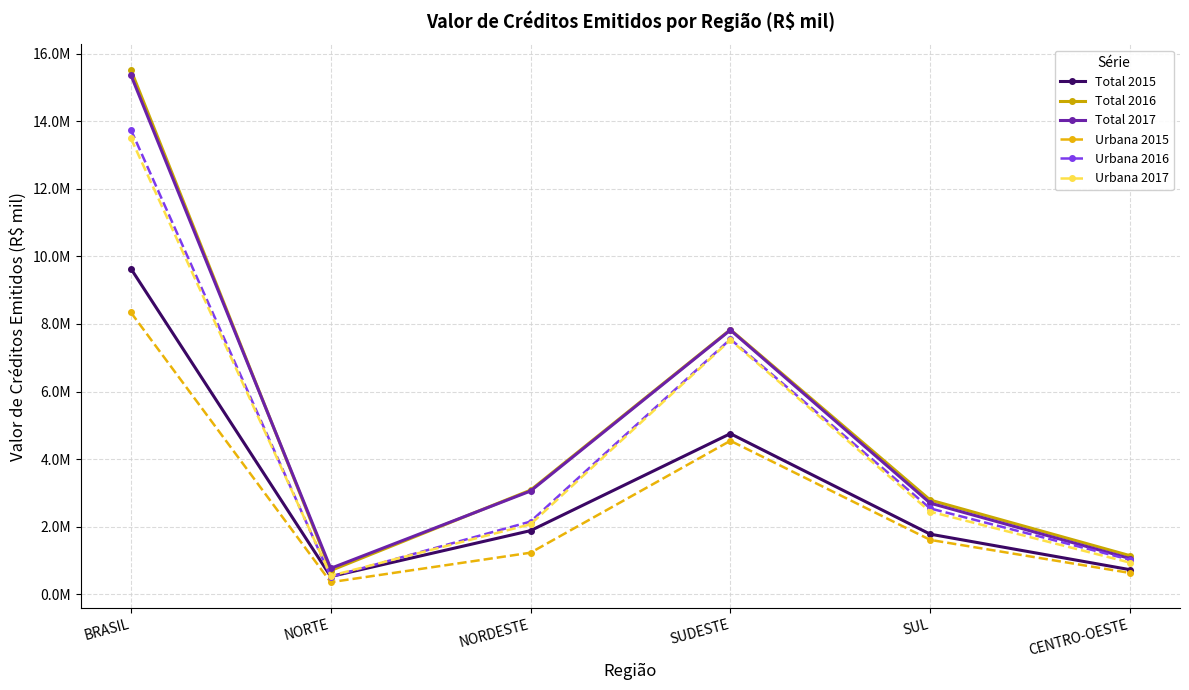

What is the smallest value displayed?

350580